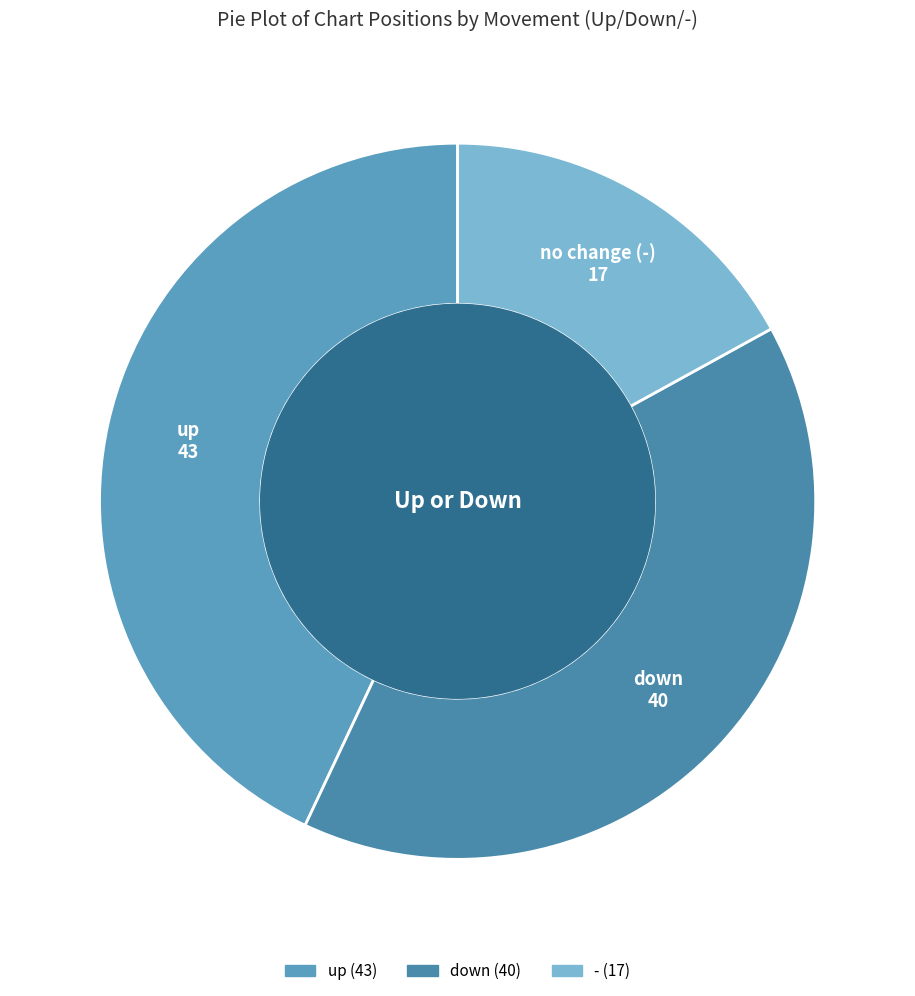

Do up and down together represent more than half of the pie?

Yes